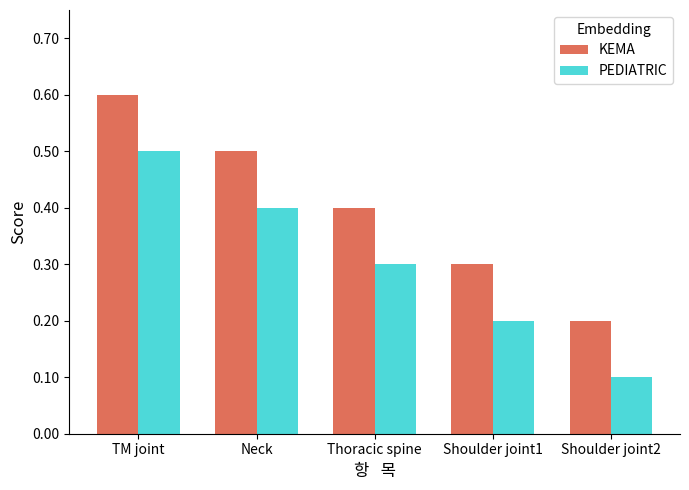

What are all the series names shown in the legend?

KEMA, PEDIATRIC